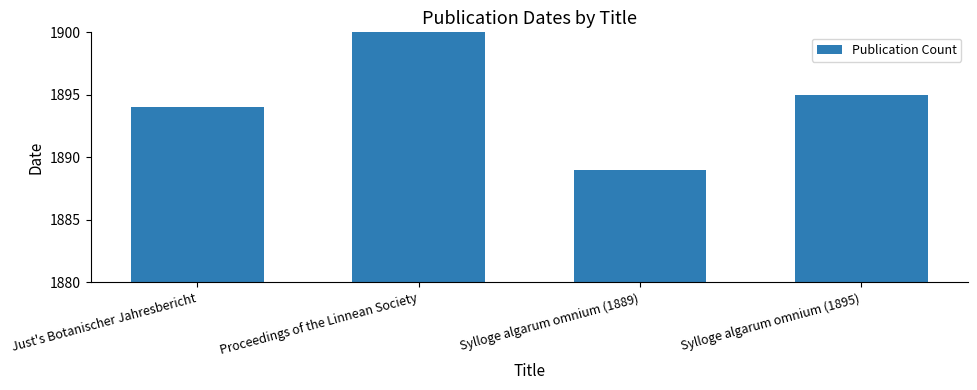

What is the smallest value displayed?

1889